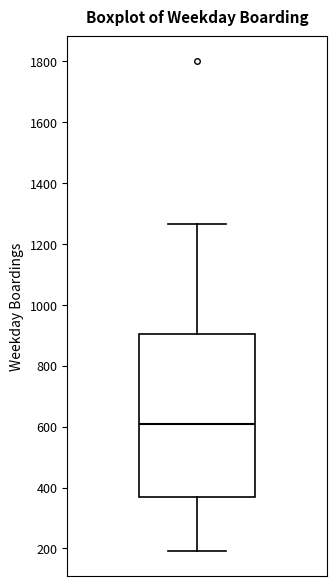

Transcribe this box plot: give where the median line is, the range the box spans, and where the two whiskers end, as read against the y-axis. The values are not printed on the chart, so give them approximately, as read against the axis.

median 600, box 360 to 900, whiskers 200 to 1260